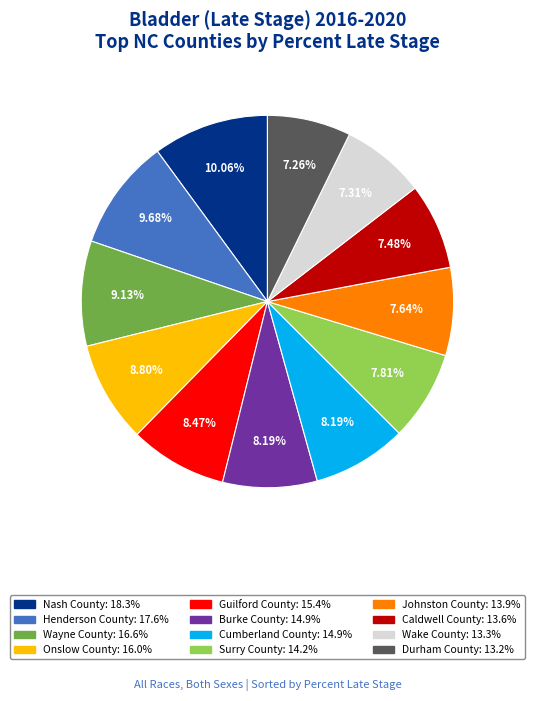

How many slices are in this pie chart?

12